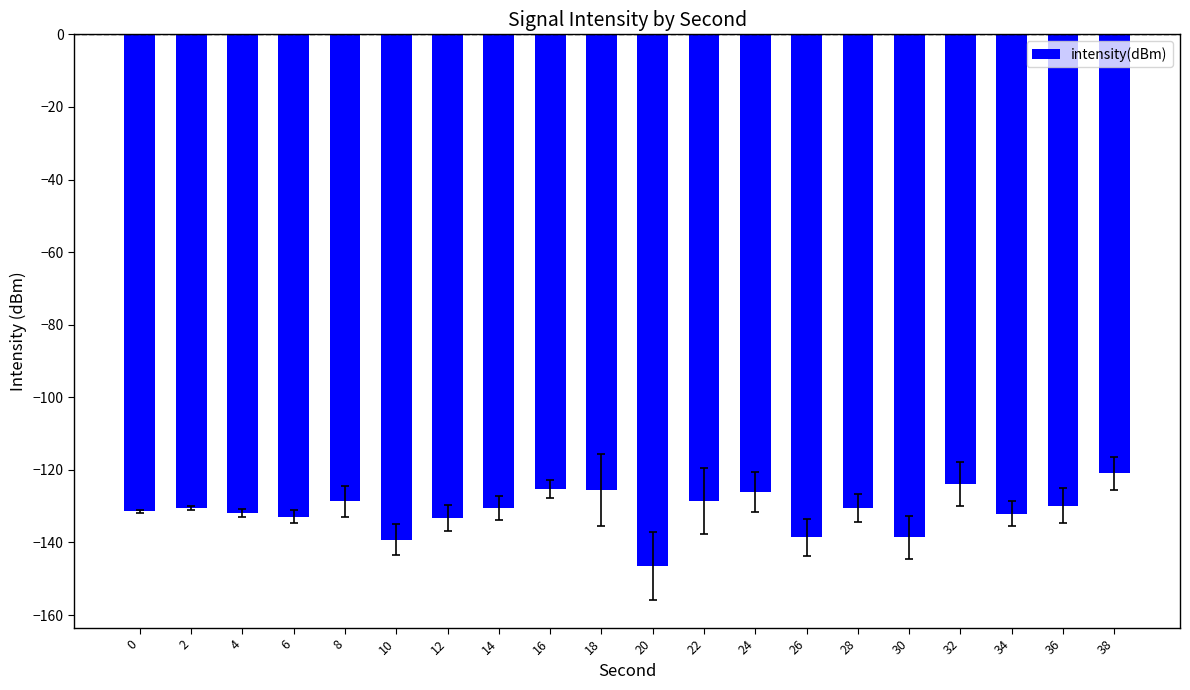

Is it true that the value at 30 is -87.8?

False